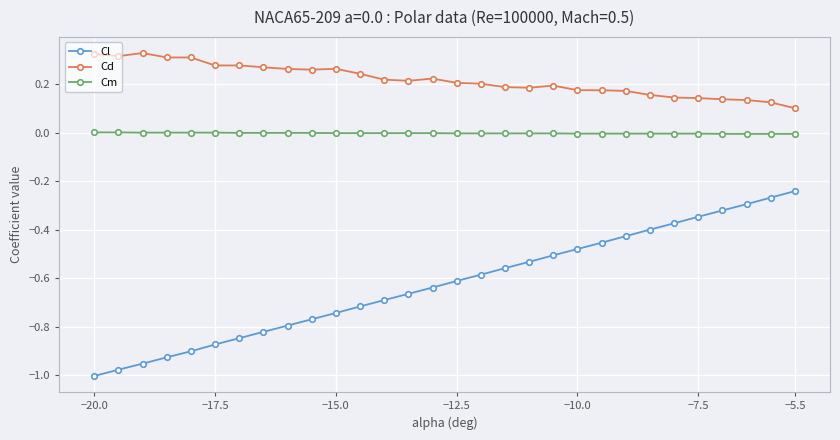

How many categories are shown in the chart?

30